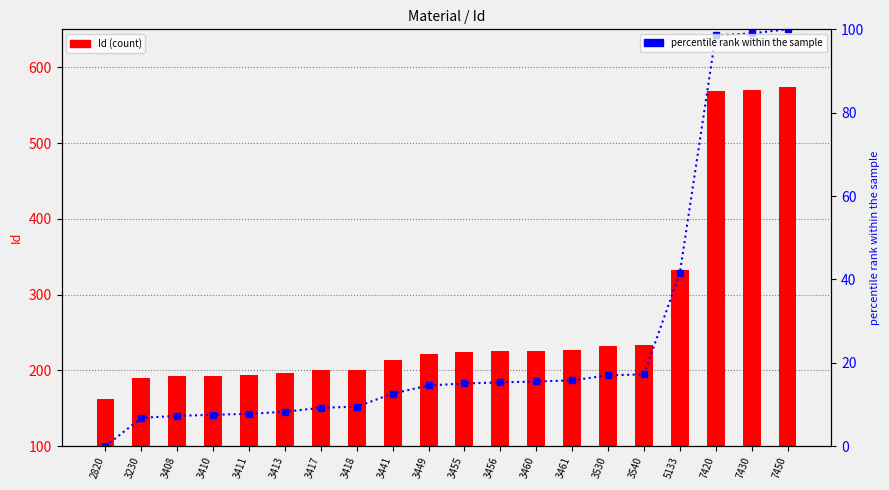

The value of percentile rank within the sample at 5133 is 41.5. True or false?

True